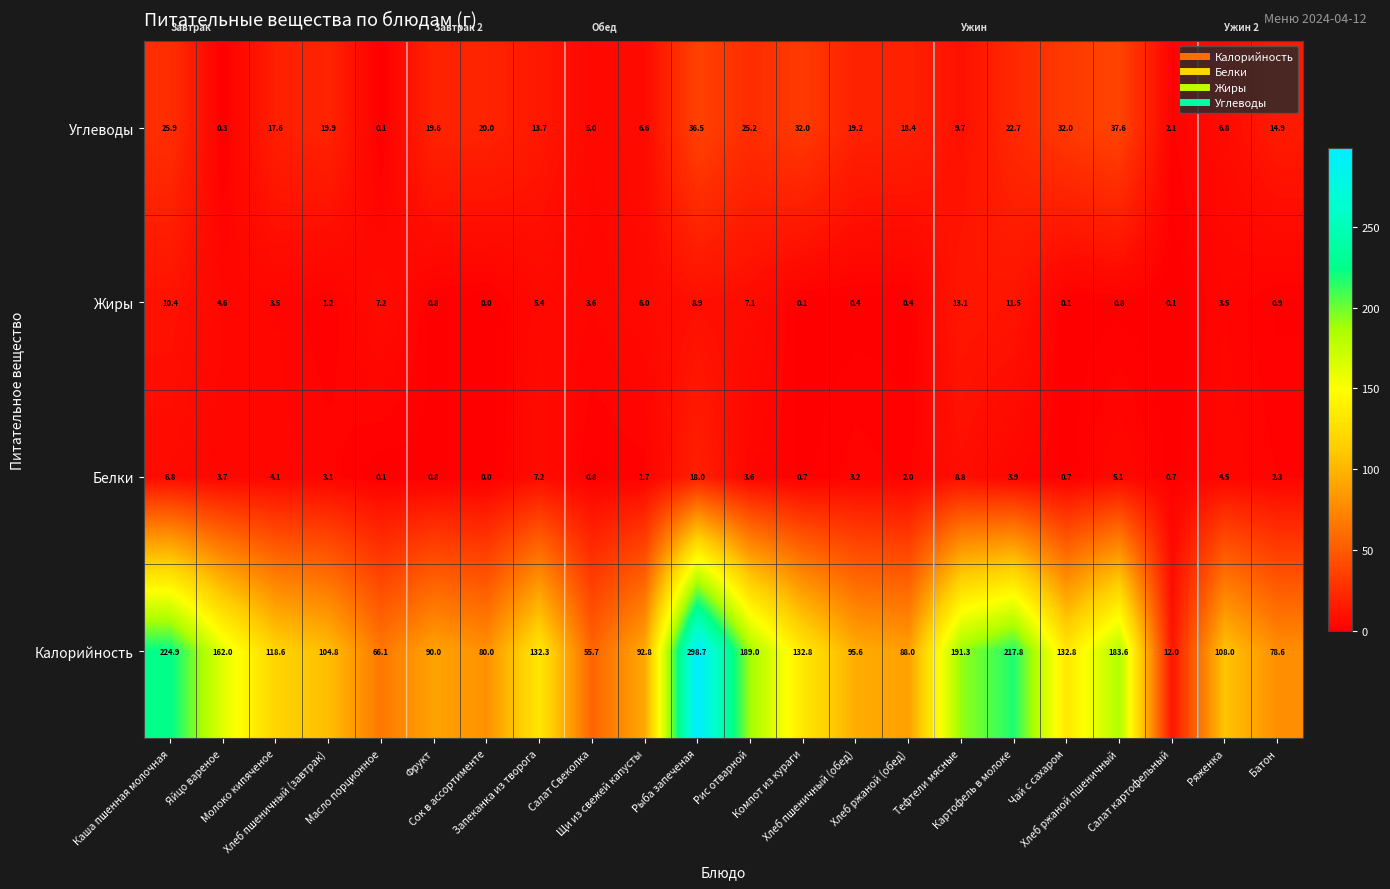

What is the difference between the maximum and minimum values in the Белки series?

18.0